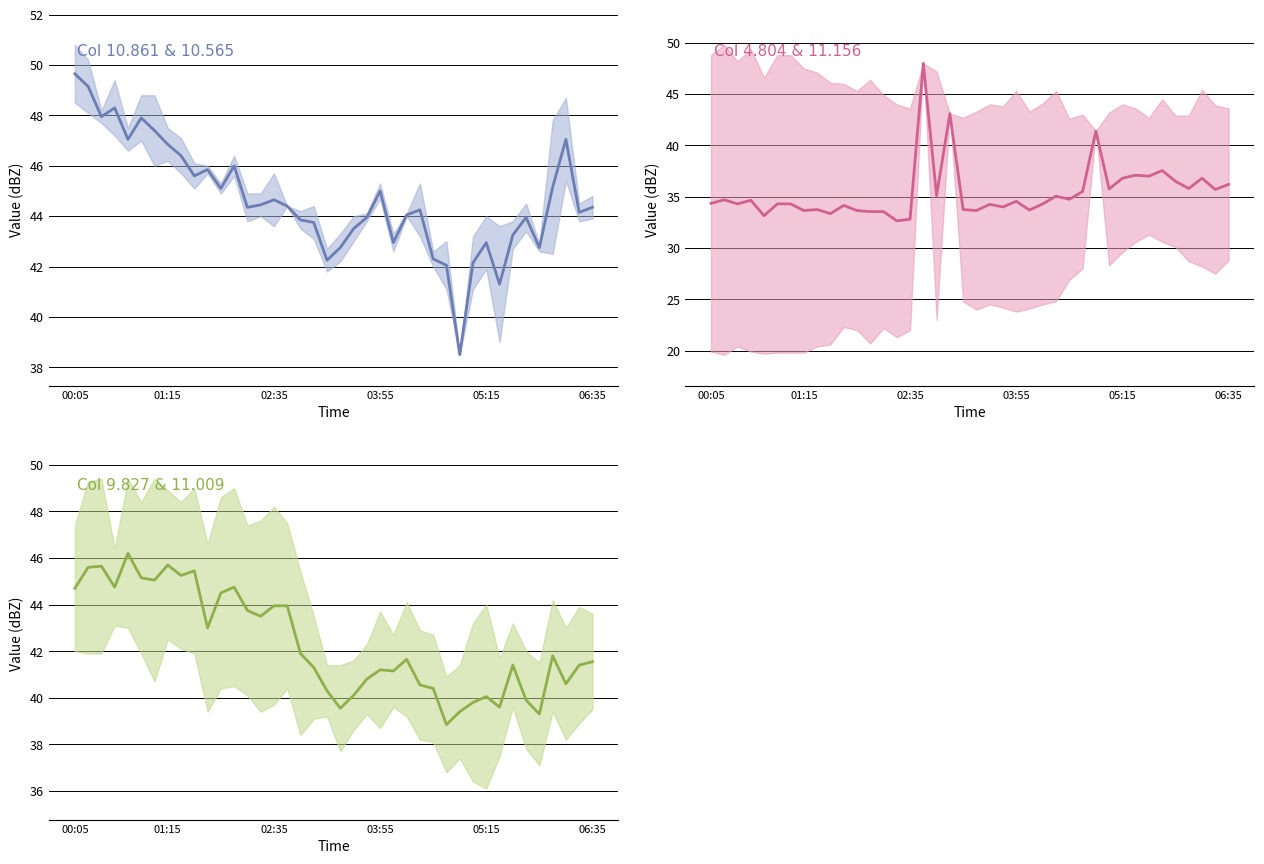

True or false: 9.827 mean and 4.804 mean intersect in this chart.

True